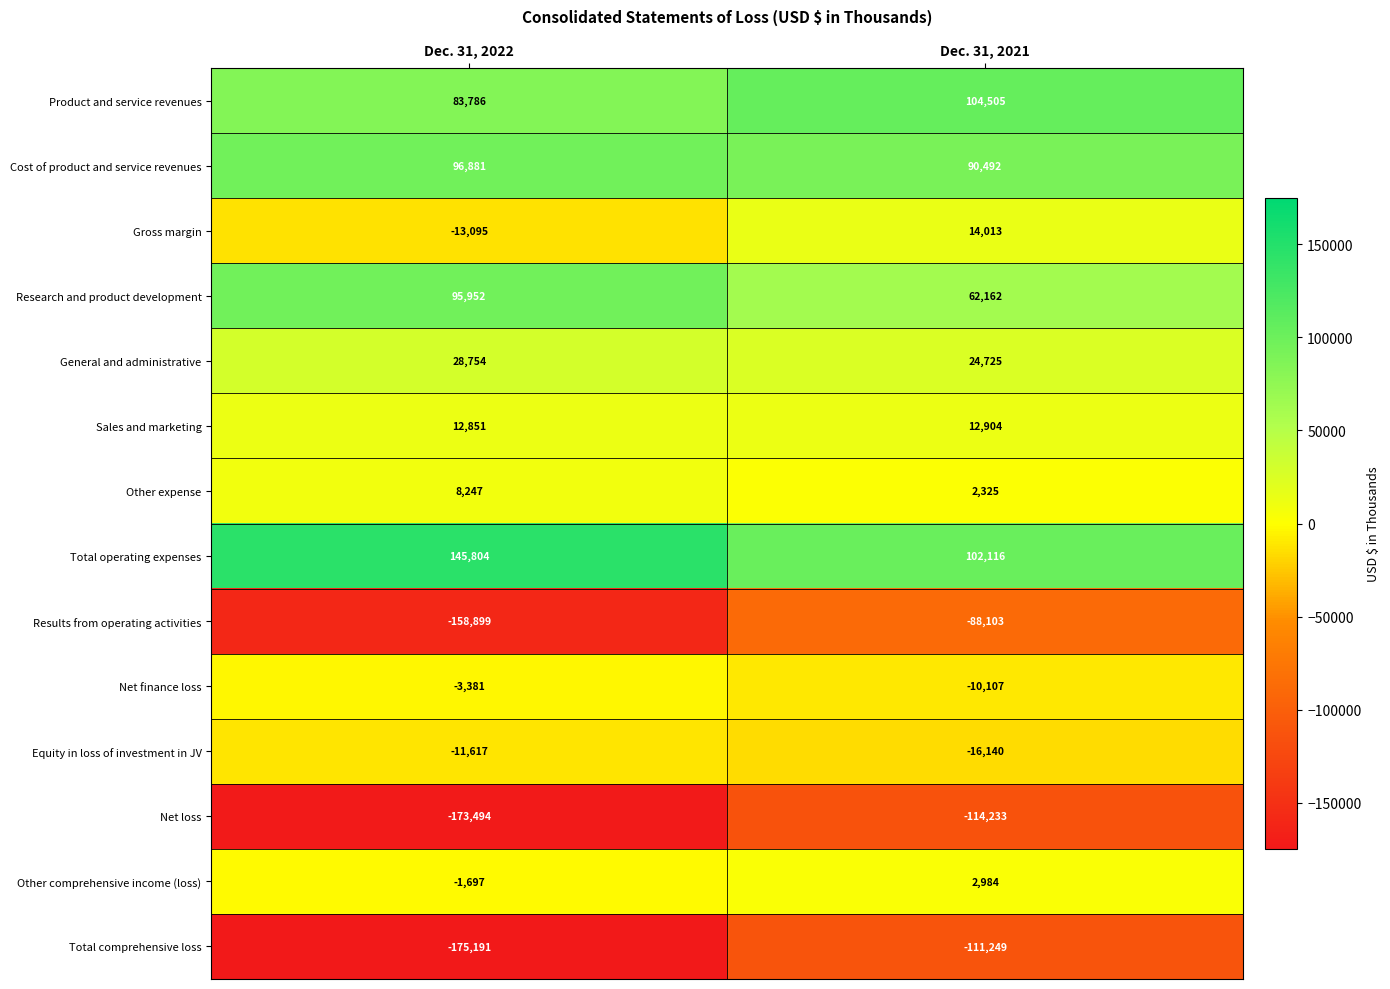

What is the sum of all Gross margin values?

918